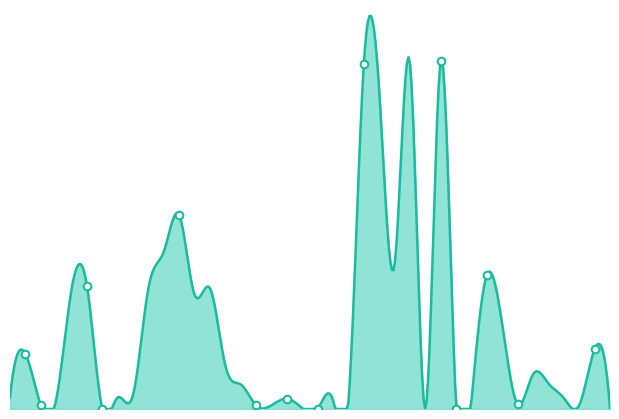

Approximately how many times larger is the value at 24/12/2023 compared to 12/12/2023?

2.0